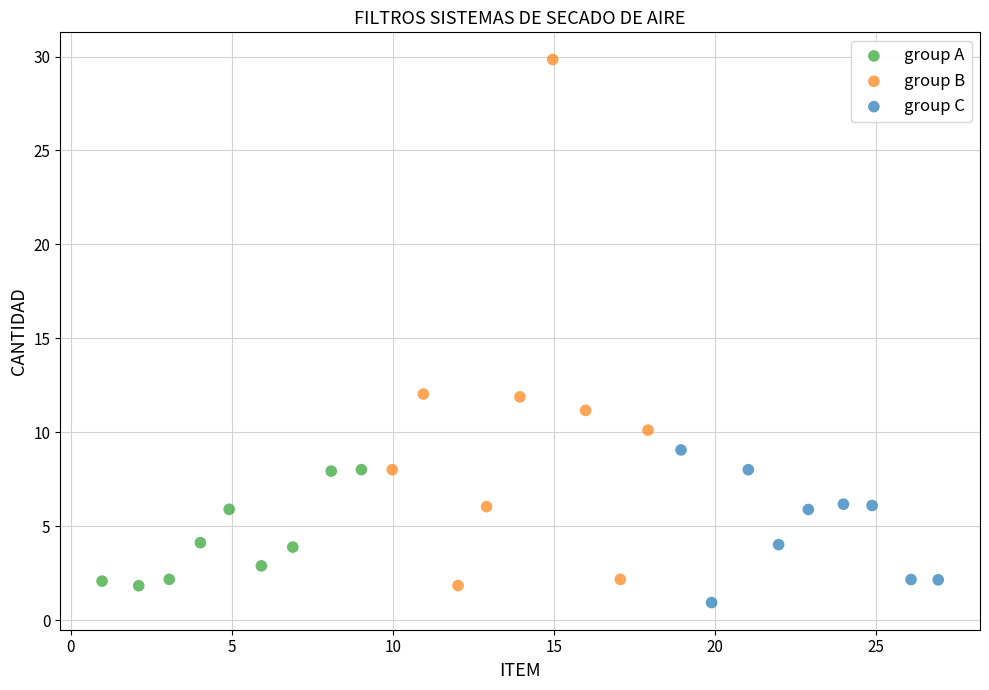

Which series has the widest spread of Y values?

group B